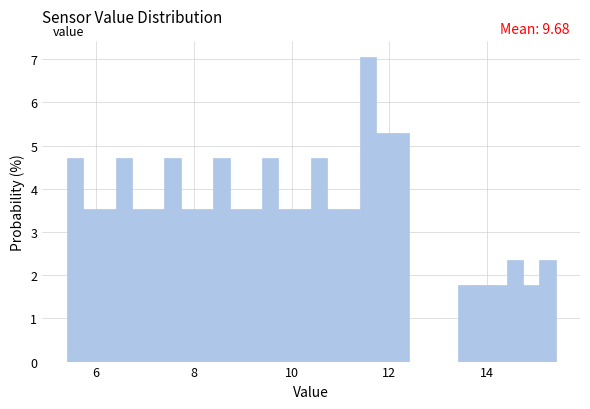

Around what value on the x-axis is the tallest bar? Give the approximate position of its centre, as read against the axis.

11.6